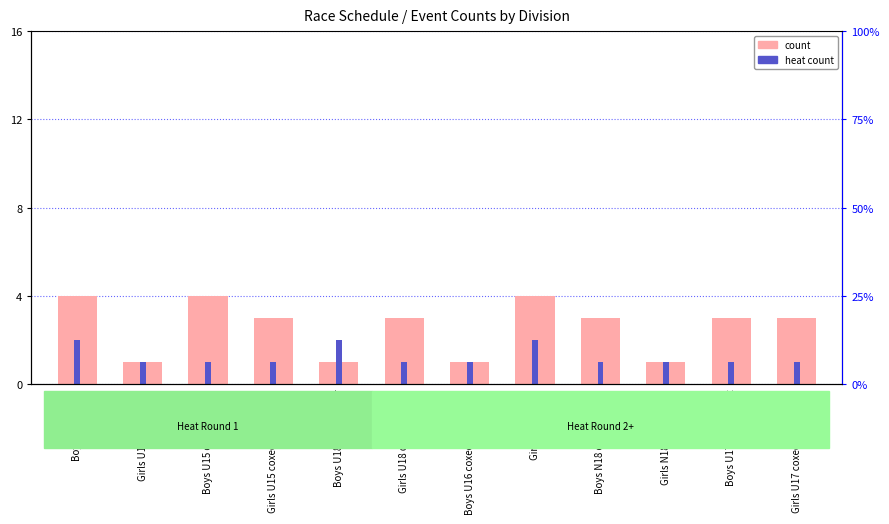

What is the maximum value for count?

4